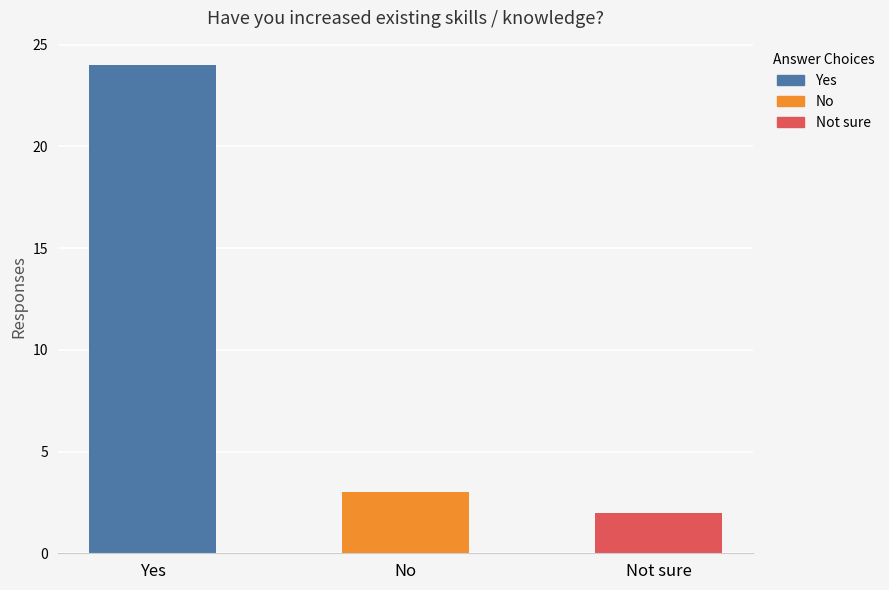

Where does the data first go above 3?

Yes